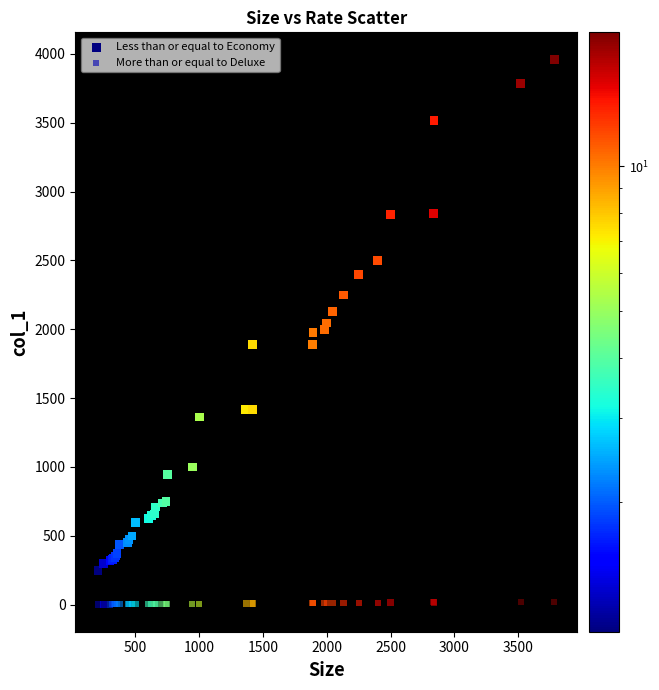

Which series reaches the maximum Y coordinate?

Less than or equal to Economy